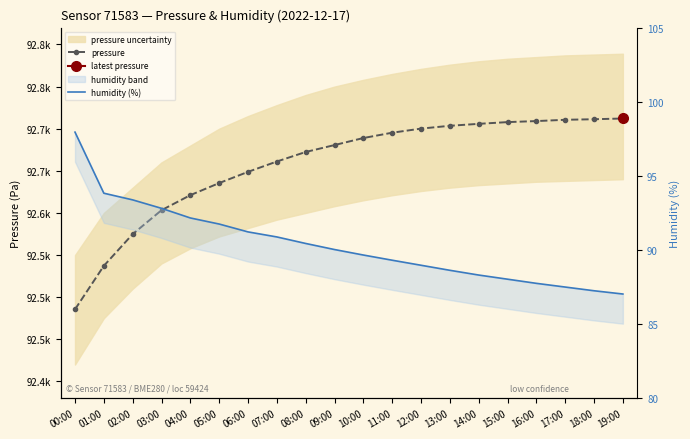

Reading left to right, list all the values displayed in this chart.

pressure: 00:00=92485.5	01:00=92537.2	02:00=92574.8	03:00=92603.2	04:00=92621.1	05:00=92635.4	06:00=92648.8	07:00=92661.0	08:00=92672.3	09:00=92680.6	10:00=92688.9	11:00=92695.2	12:00=92700.1	13:00=92703.4	14:00=92705.8	15:00=92707.8	16:00=92709.0	17:00=92710.6	18:00=92711.2	19:00=92712.1
humidity (%): 00:00=98.0	01:00=93.8	02:00=93.4	03:00=92.8	04:00=92.2	05:00=91.8	06:00=91.2	07:00=90.9	08:00=90.4	09:00=90.0	10:00=89.7	11:00=89.3	12:00=89.0	13:00=88.6	14:00=88.3	15:00=88.0	16:00=87.8	17:00=87.5	18:00=87.2	19:00=87.0